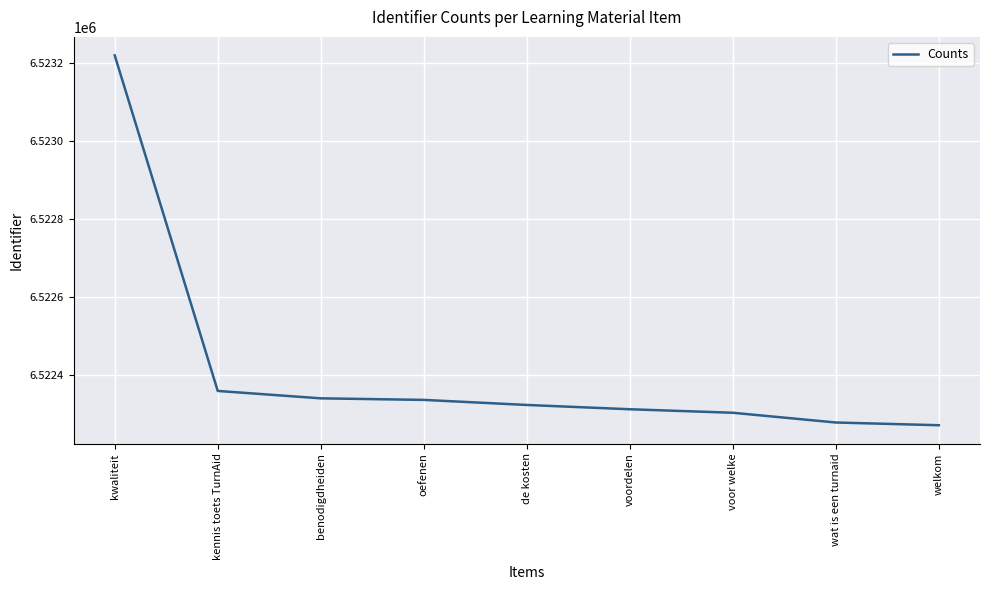

Approximately how many times larger is the value at benodigdheiden compared to kwaliteit?

1.0